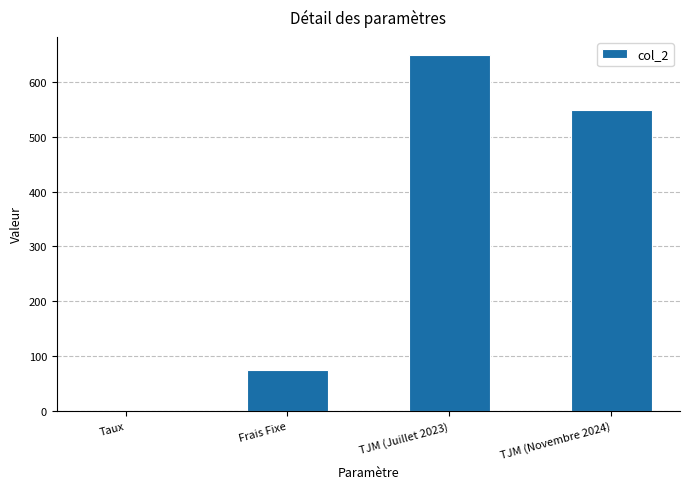

What is the sum of all values?

1275.1